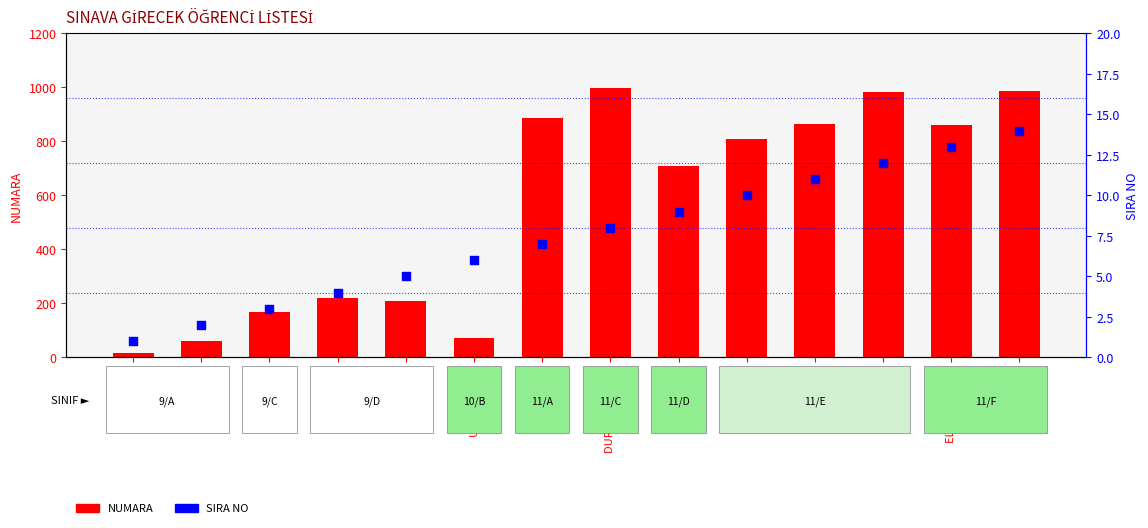

Which series has the largest total across all categories?

NUMARA